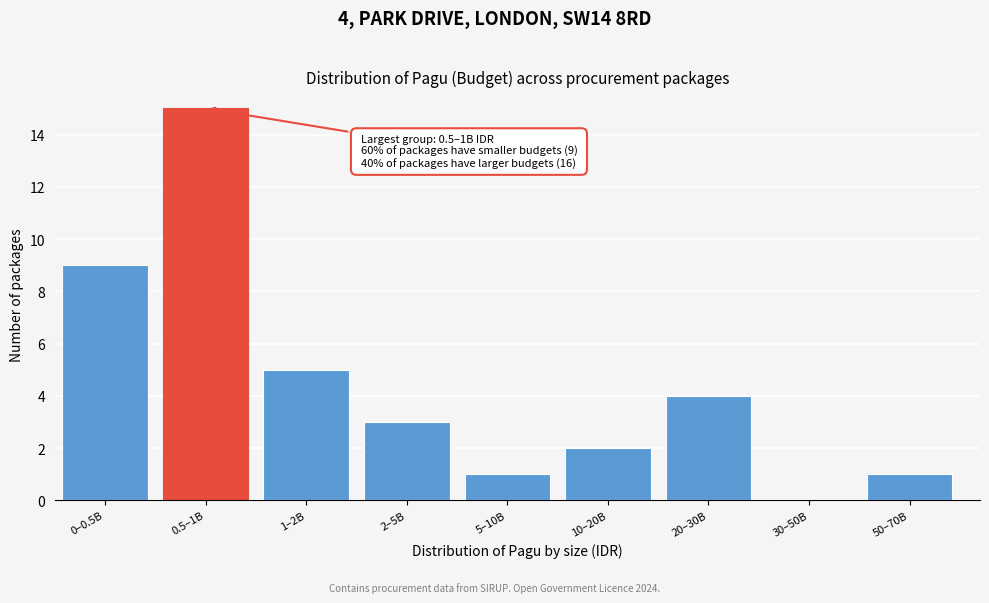

Reading right to left, transcribe all the data shown in this chart.

50–70B=1	30–50B=0	20–30B=4	10–20B=2	5–10B=1	2–5B=3	1–2B=5	0.5–1B=15	0–0.5B=9